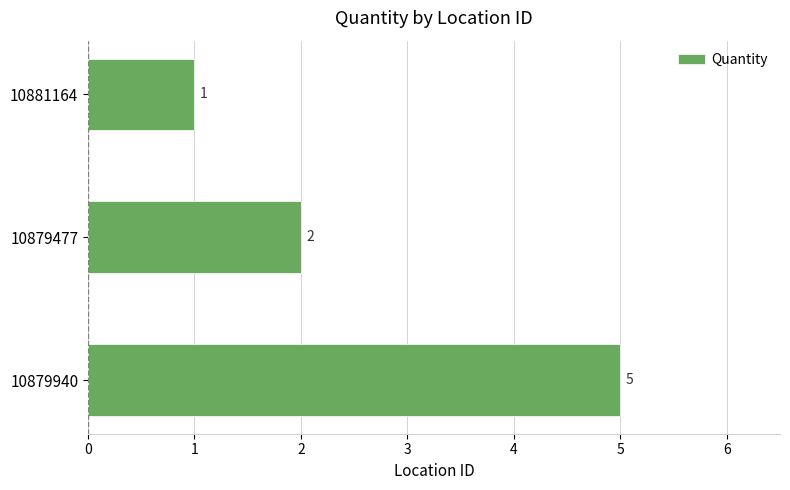

Count the values in the range 1 to 5.

3